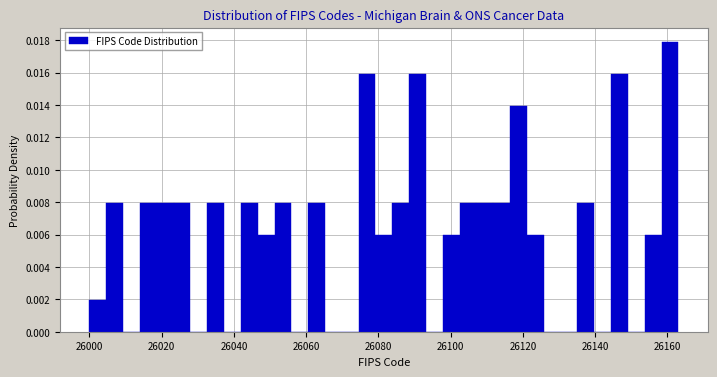

Around what value on the x-axis is the tallest bar? Give the approximate position of its centre, as read against the axis.

26160